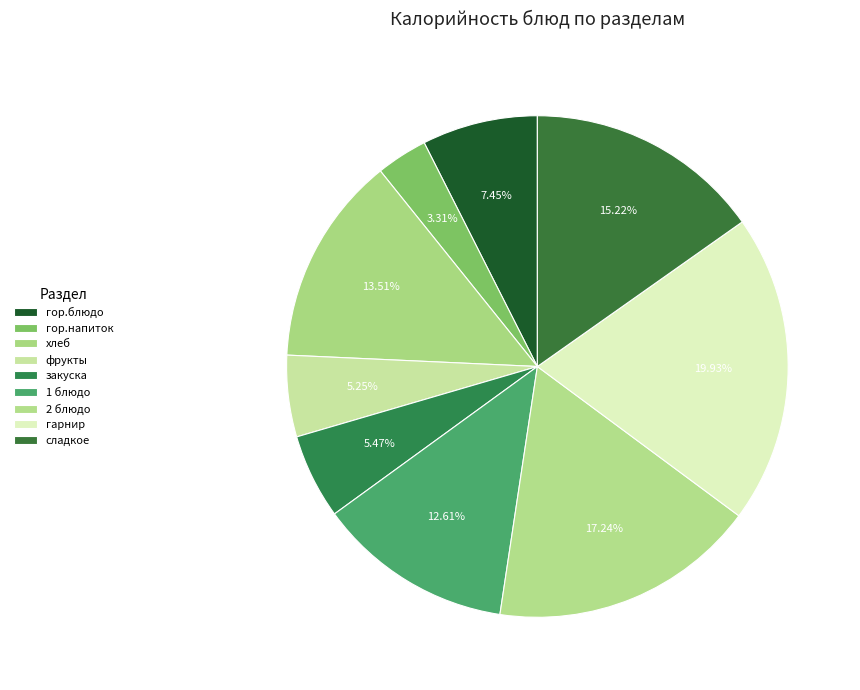

Rank the categories by value from highest to lowest.

гарнир, 2 блюдо, сладкое, хлеб, 1 блюдо, гор.блюдо, закуска, фрукты, гор.напиток